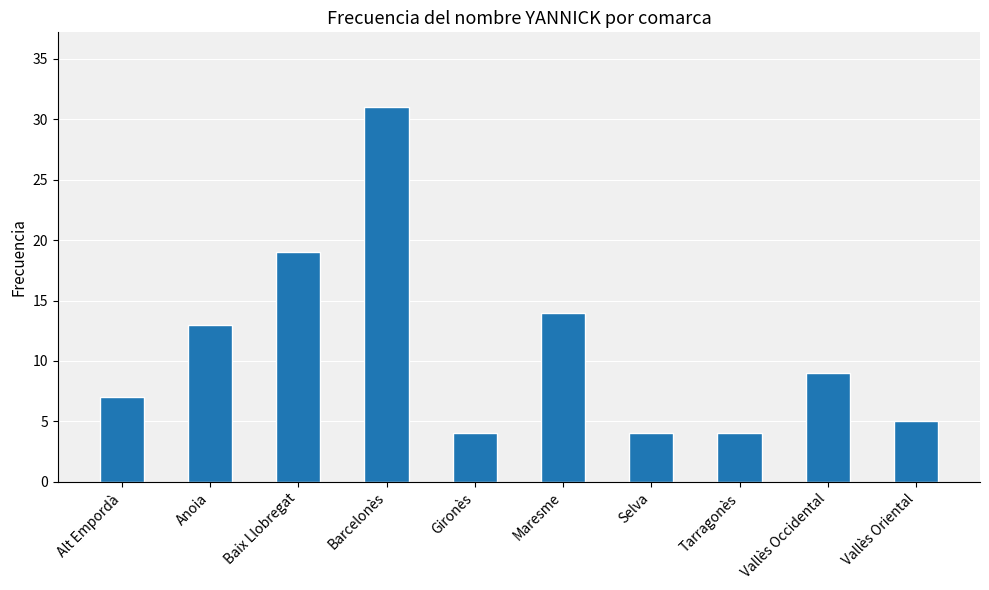

What is the maximum value shown in the chart?

31